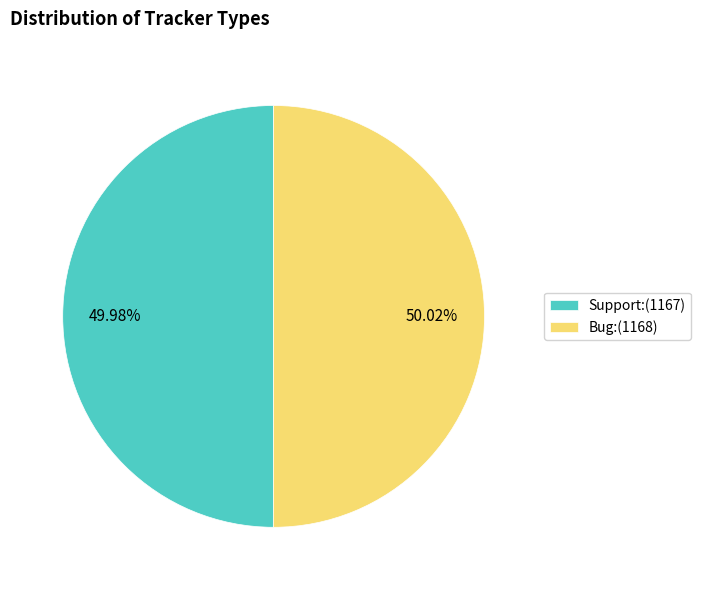

What is the ratio of the value at Bug:(1168) to the value at Support:(1167)?

1.0